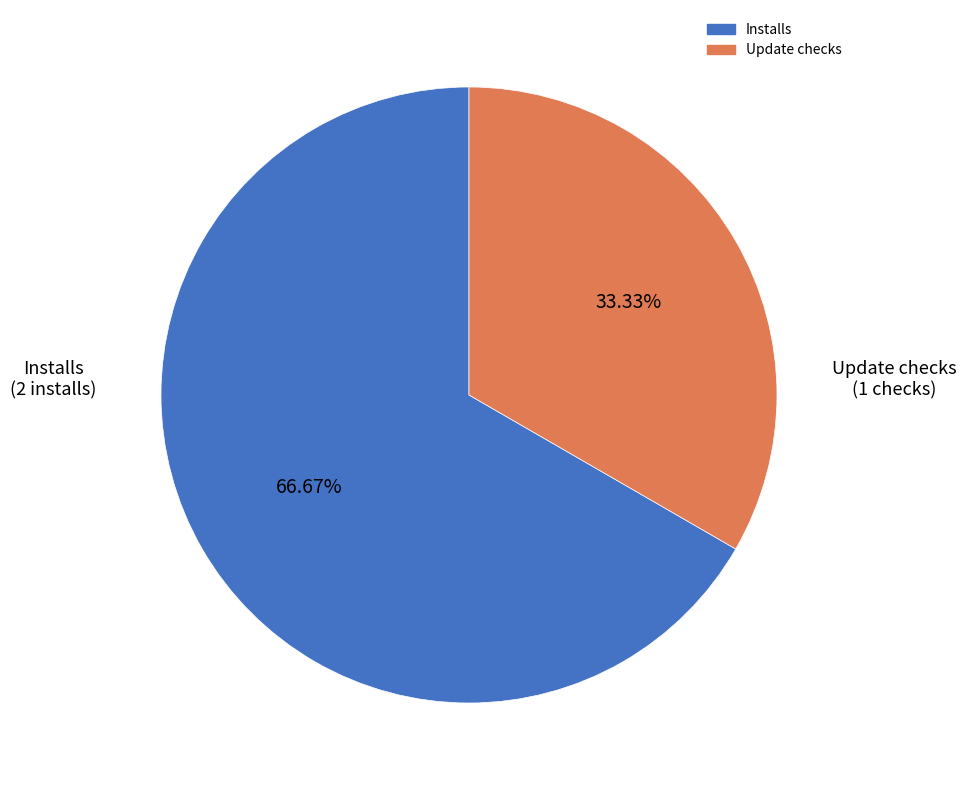

Is the sum of Installs and Update checks greater than half?

Yes